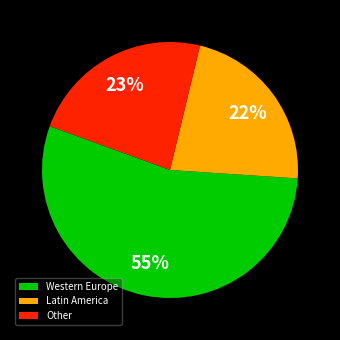

To the nearest percent, what is the average slice percentage?

33%